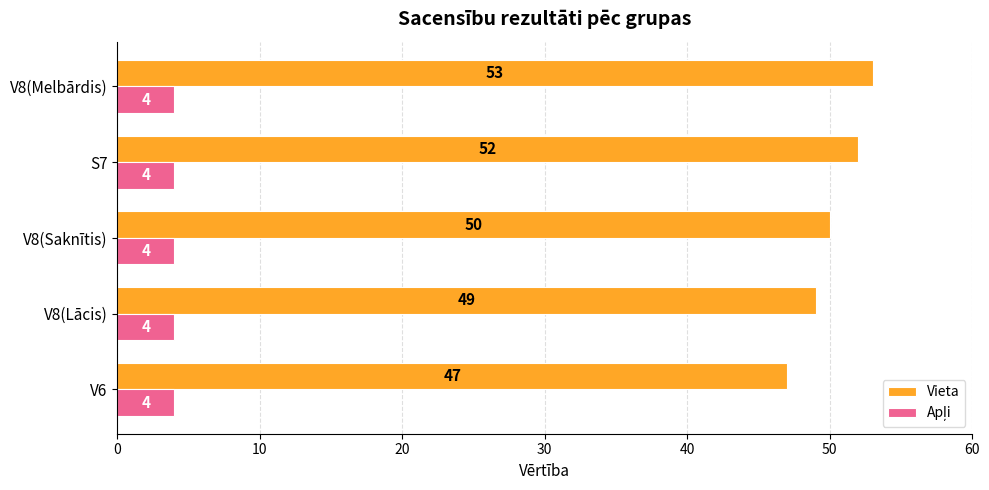

The Vieta series shows 94 at S7. True or false?

False